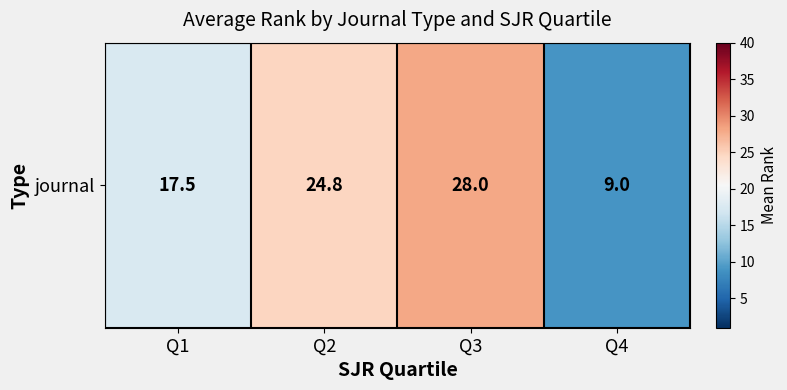

Rank the categories by value from highest to lowest.

Q3, Q2, Q1, Q4